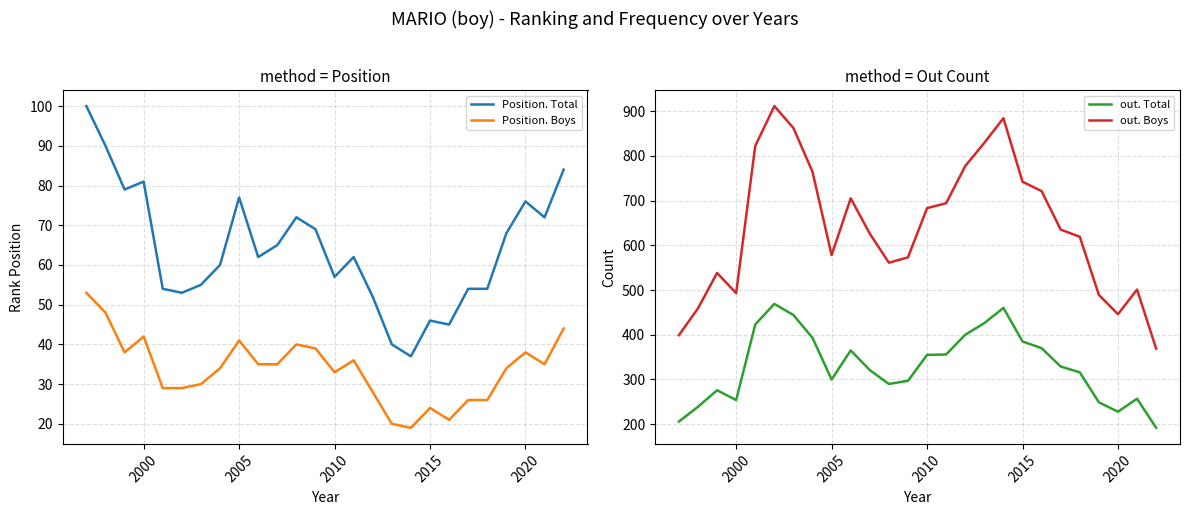

The value of out. Total at 2010 is 355. True or false?

True